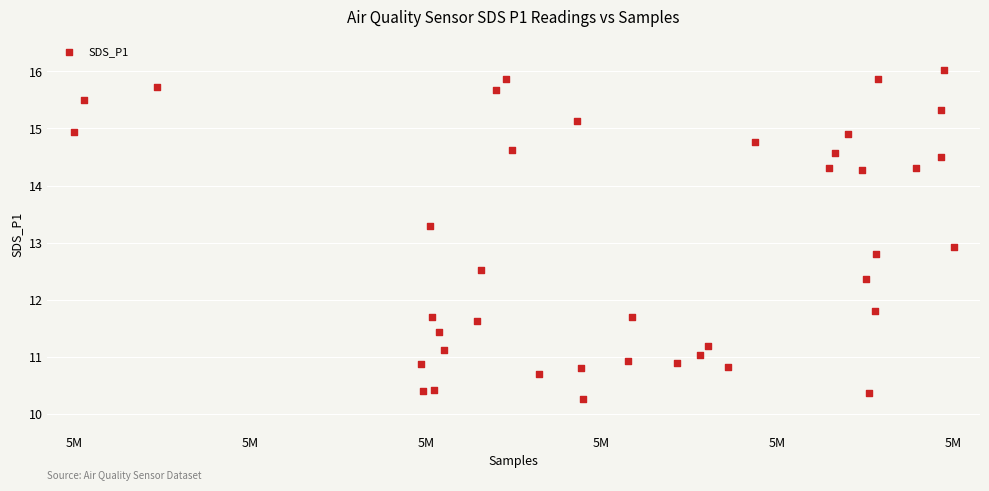

What is the range of X values (max minus min)?

39939.0